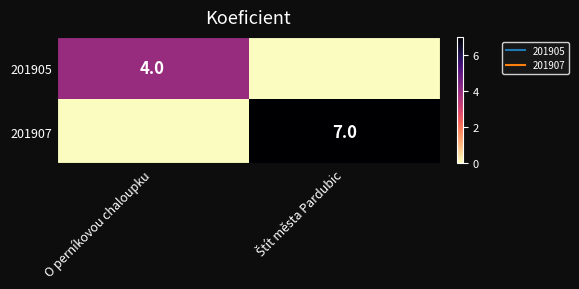

At which label is 201907 closest to 3?

O perníkovou chaloupku